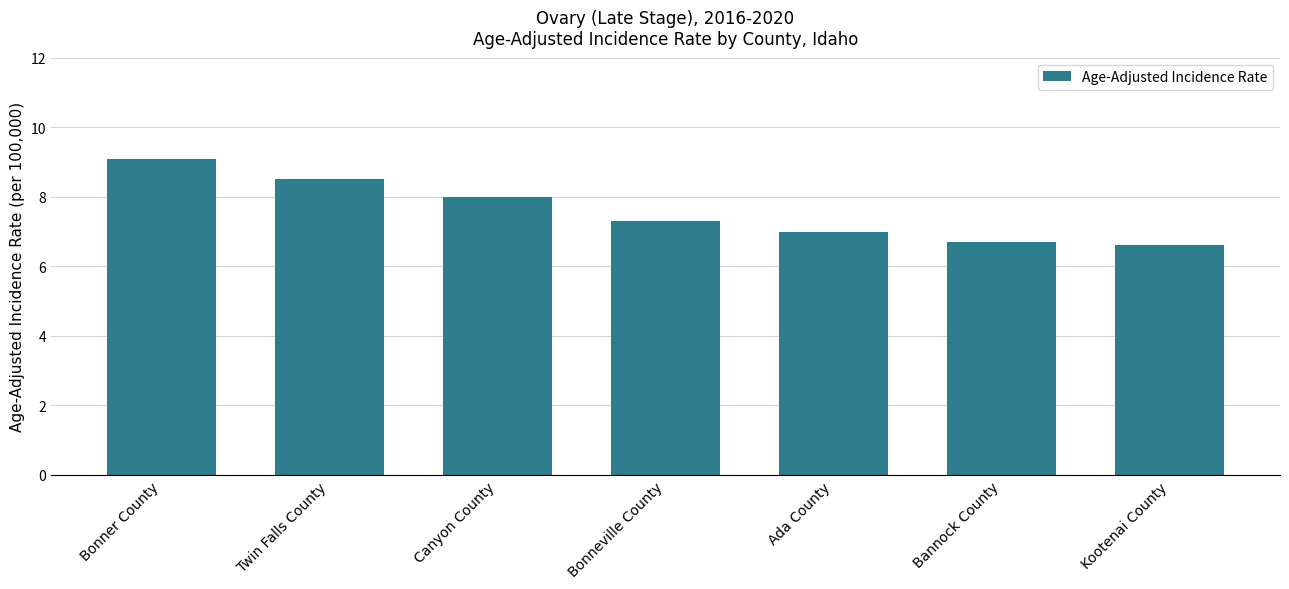

What position from the right is Canyon County?

5